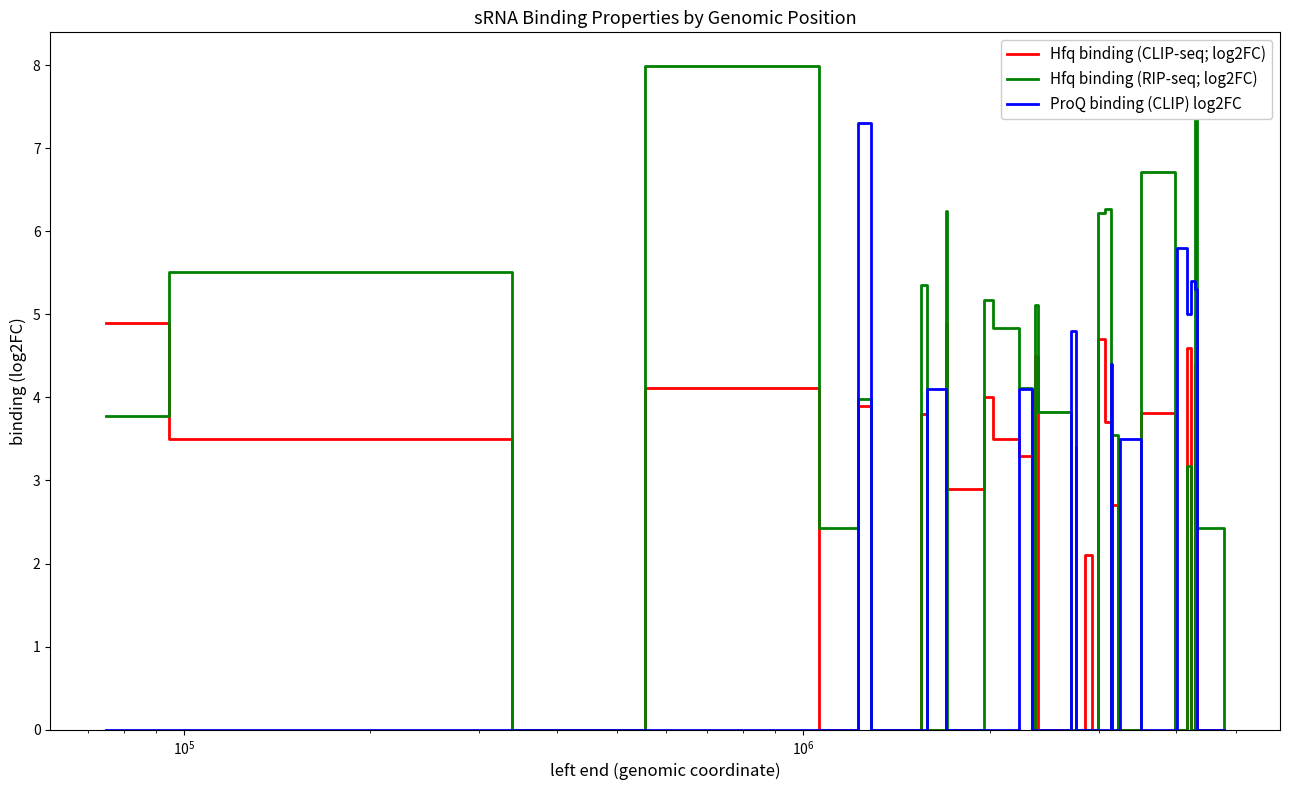

Which series has the widest spread of values?

Hfq binding (RIP-seq; log2FC)